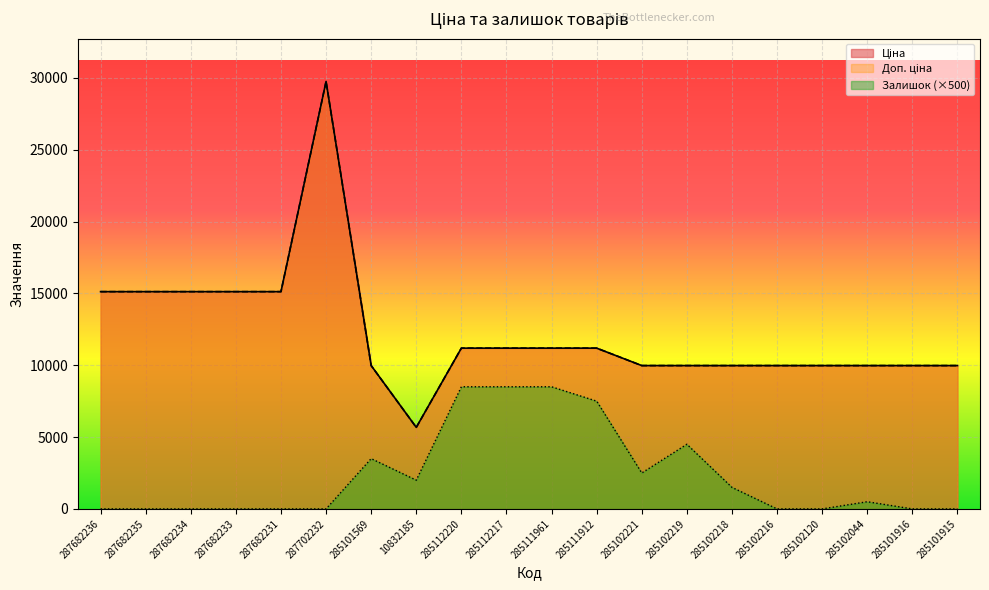

Between 287702232 and 10832185, which is larger?

287702232